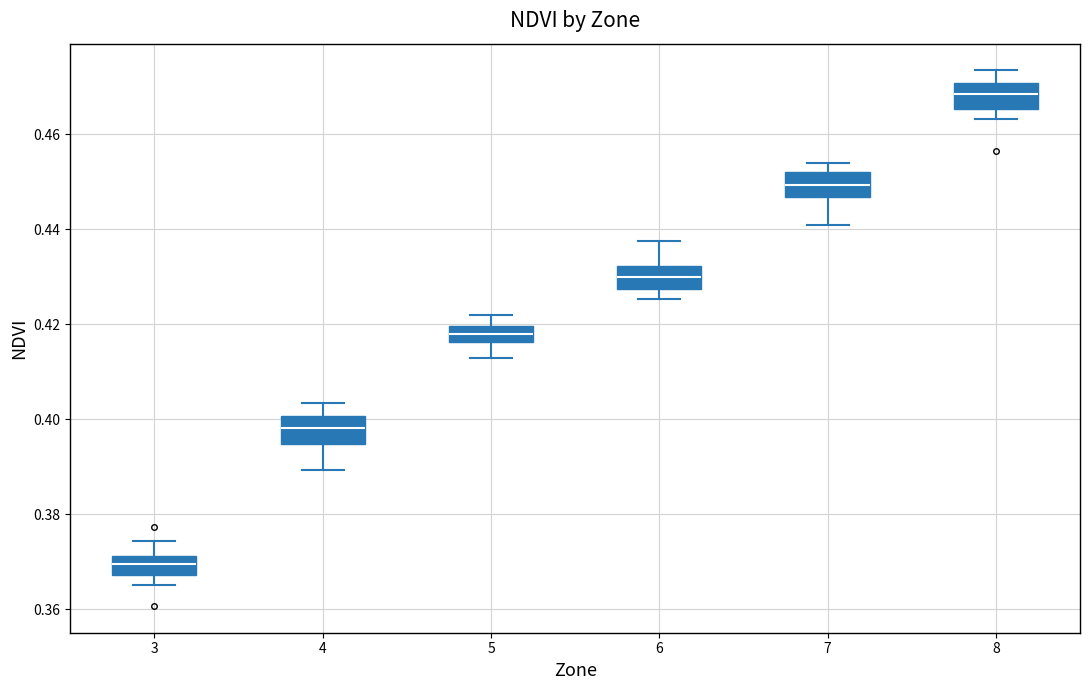

Reading left to right, transcribe this box plot: for each box, give where its median line is, the range the box spans, and where its two whiskers end, as read against the y-axis. The values are not printed on the chart, so give them approximately, as read against the axis.

3: median 0.370, box 0.368 to 0.372, whiskers 0.366 to 0.374
4: median 0.398, box 0.394 to 0.400, whiskers 0.390 to 0.404
5: median 0.418, box 0.416 to 0.420, whiskers 0.412 to 0.422
6: median 0.430, box 0.428 to 0.432, whiskers 0.426 to 0.438
7: median 0.450, box 0.446 to 0.452, whiskers 0.440 to 0.454
8: median 0.468, box 0.466 to 0.470, whiskers 0.464 to 0.474